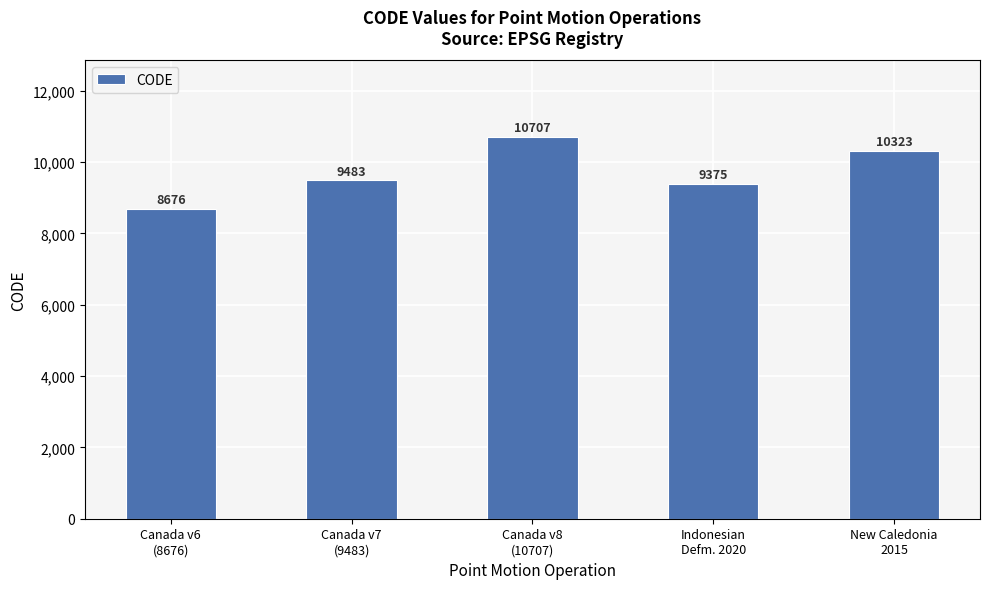

What is the sum of all values?

48564